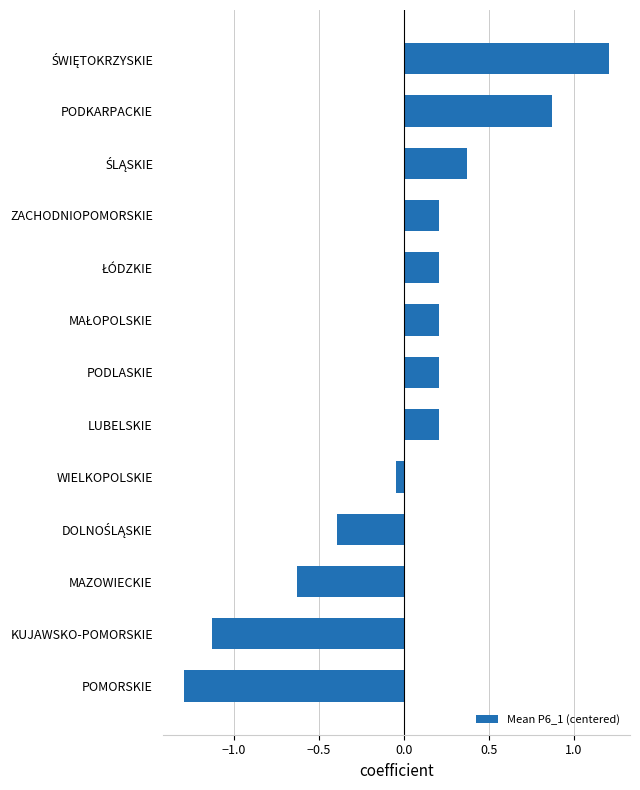

How many data points are less than 0?

5